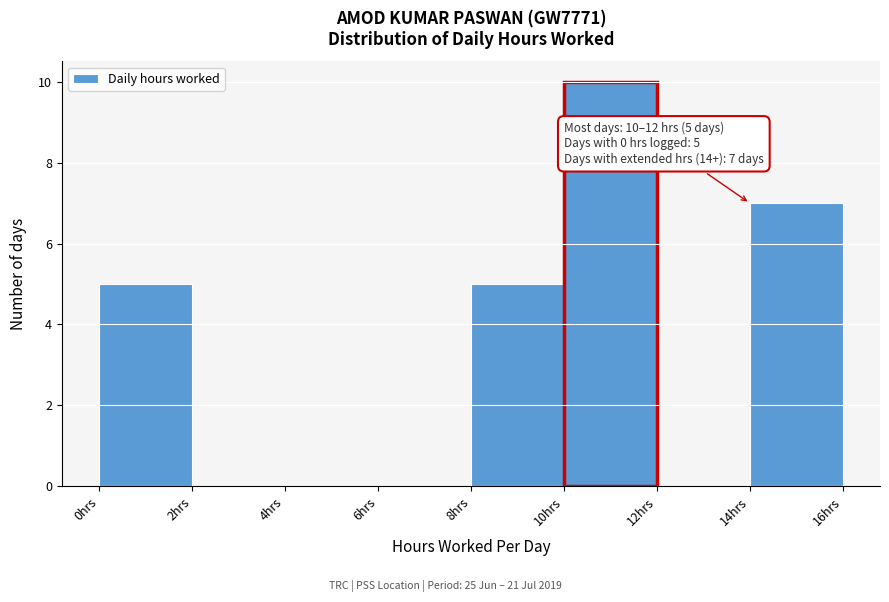

Over which range of the x-axis is the bar tallest?

10 to 12